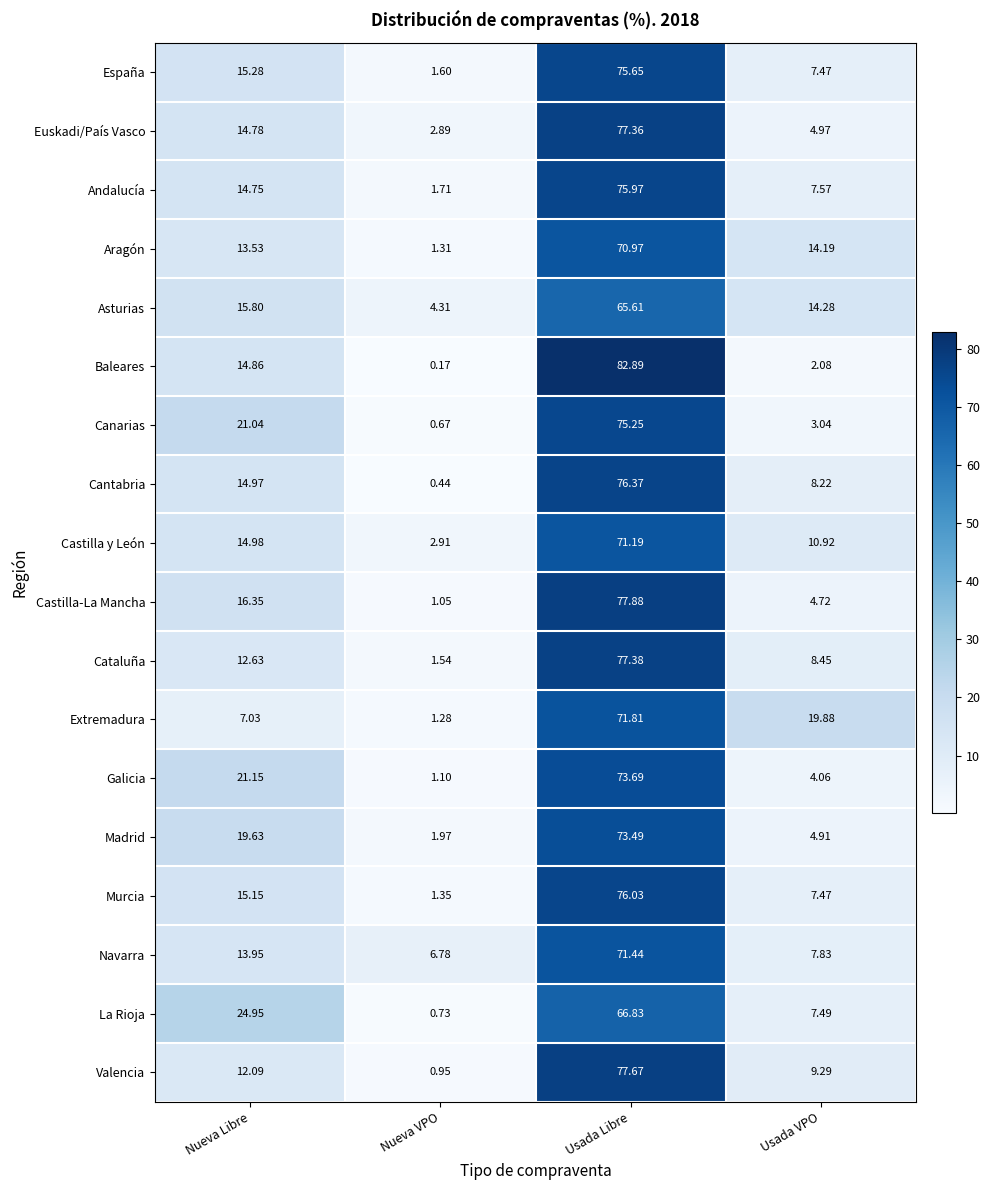

At which label does Euskadi/País Vasco first exceed 14?

Nueva Libre